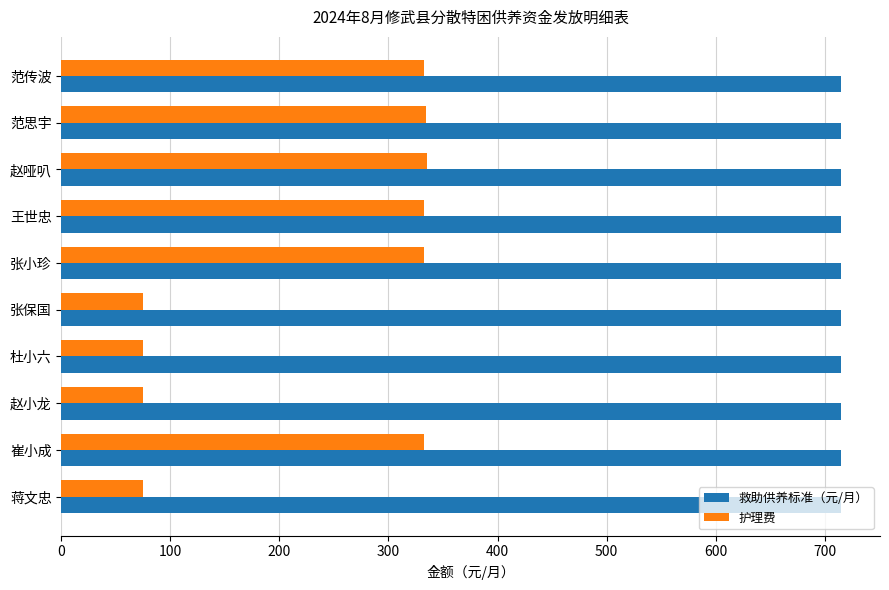

What is the minimum value shown in the chart?

75